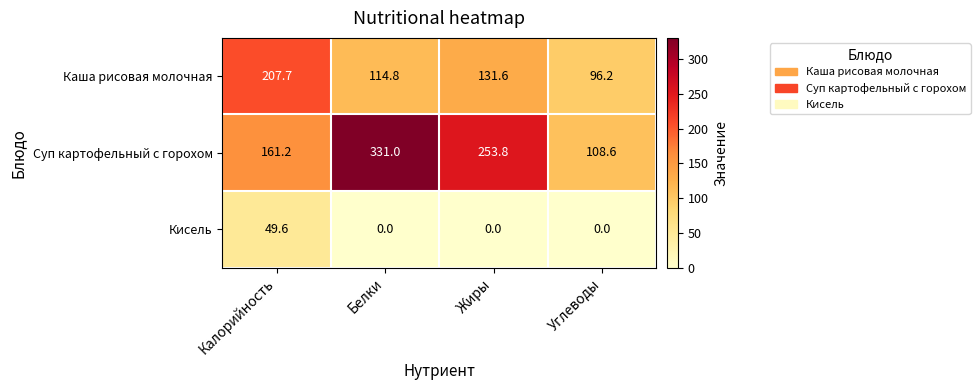

At which category is the sum across all series the highest?

Белки